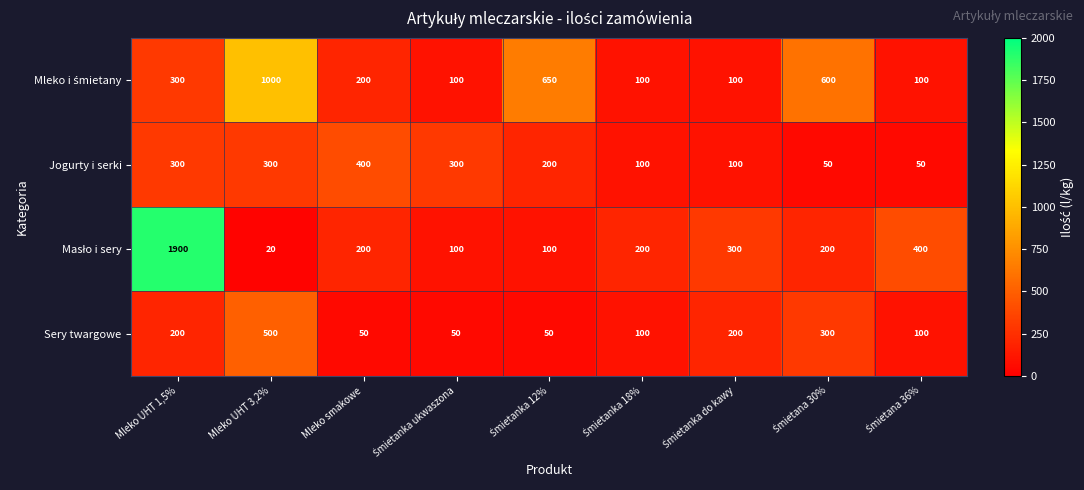

Count the number of categories in the chart.

9